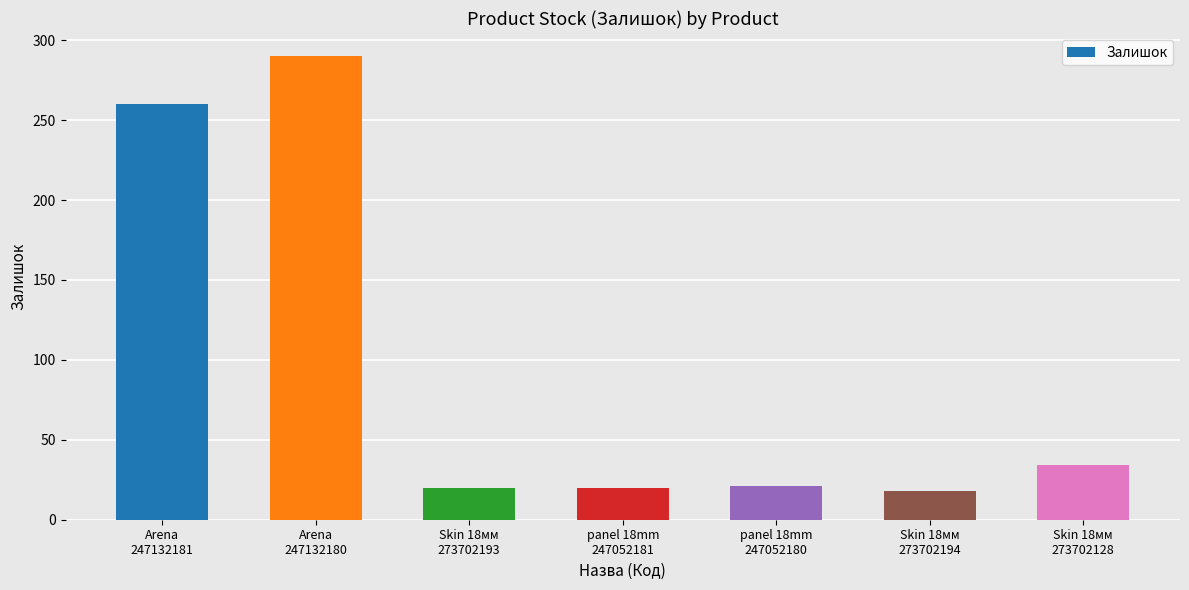

What is the sum of the values at panel 18mm
247052181 and Skin 18мм
273702193?

40